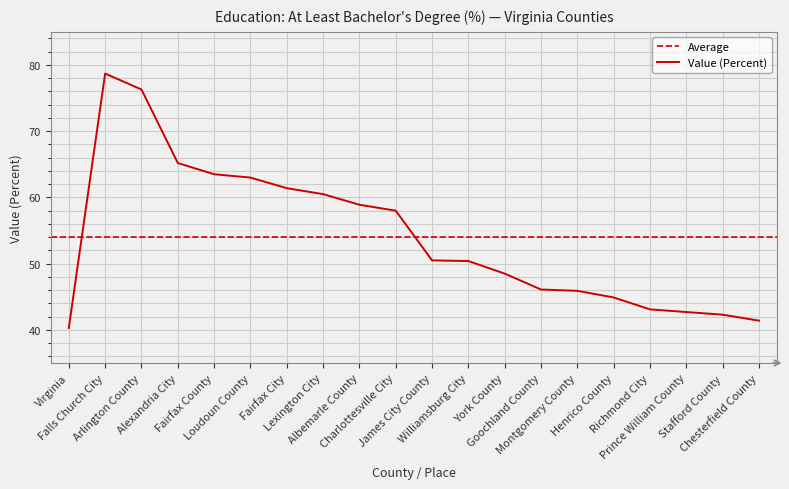

What is the smallest value displayed?

40.3